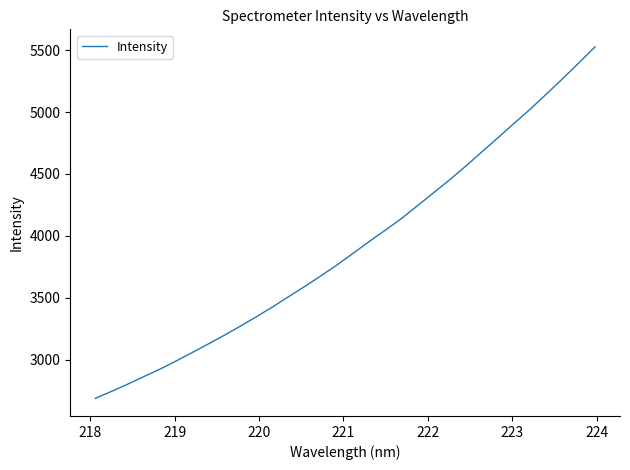

What is the maximum value shown in the chart?

5526.3